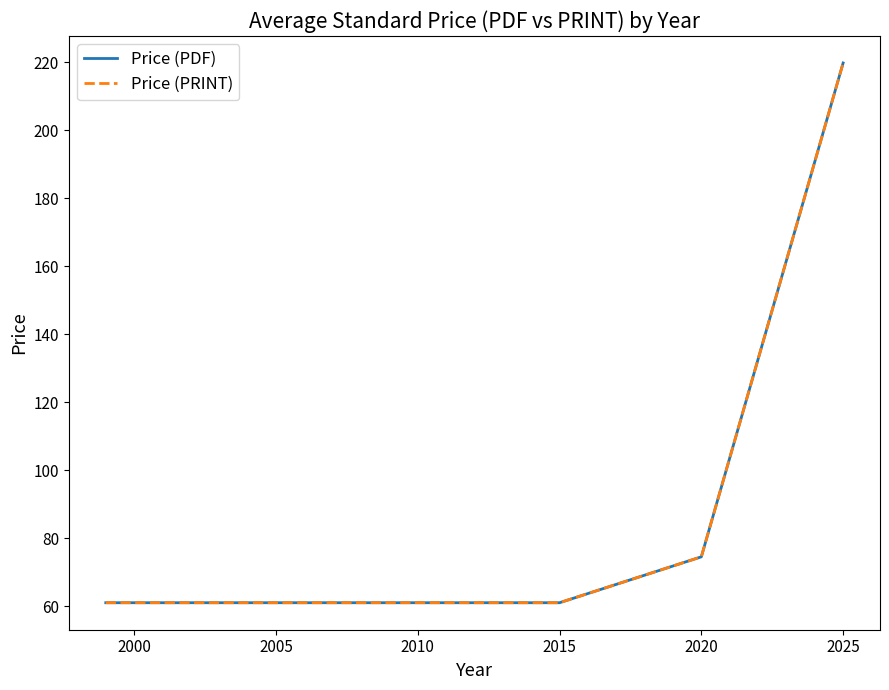

True or false: Price (PRINT) and Price (PDF) intersect in this chart.

False